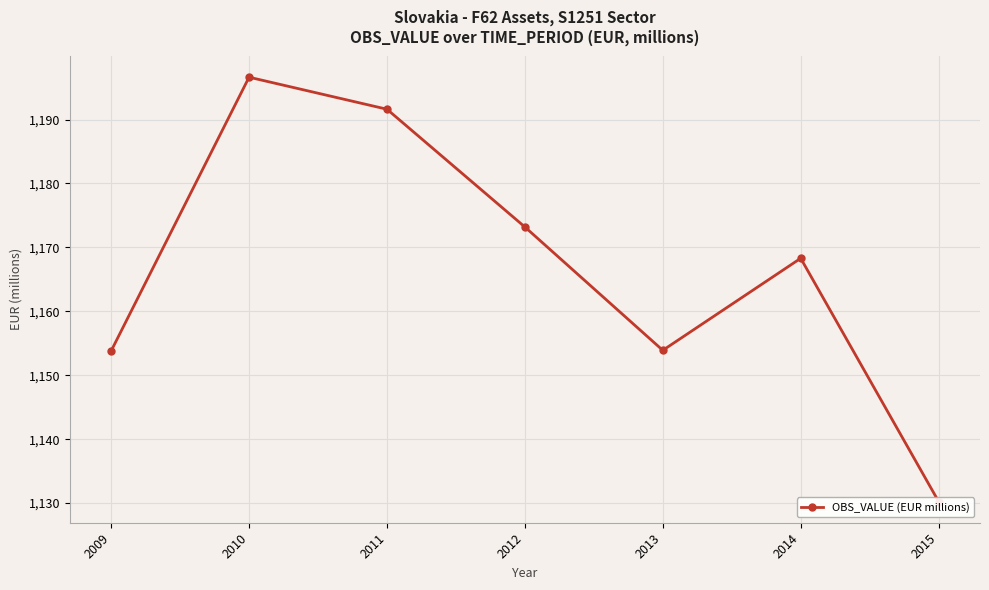

Where is the data nearest to the value 1163?

2014